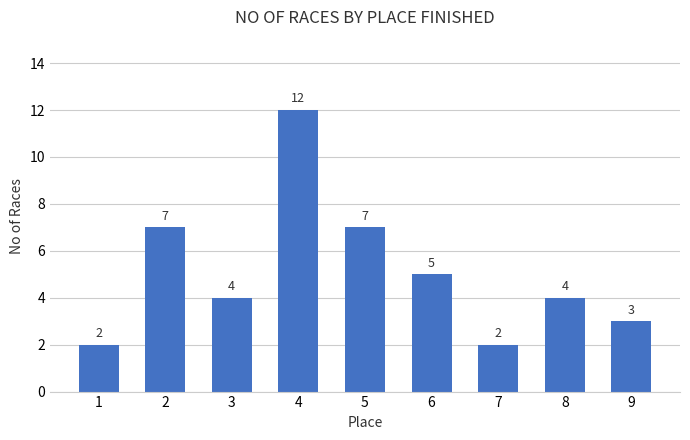

What is the value of the 6th bar from the left?

5